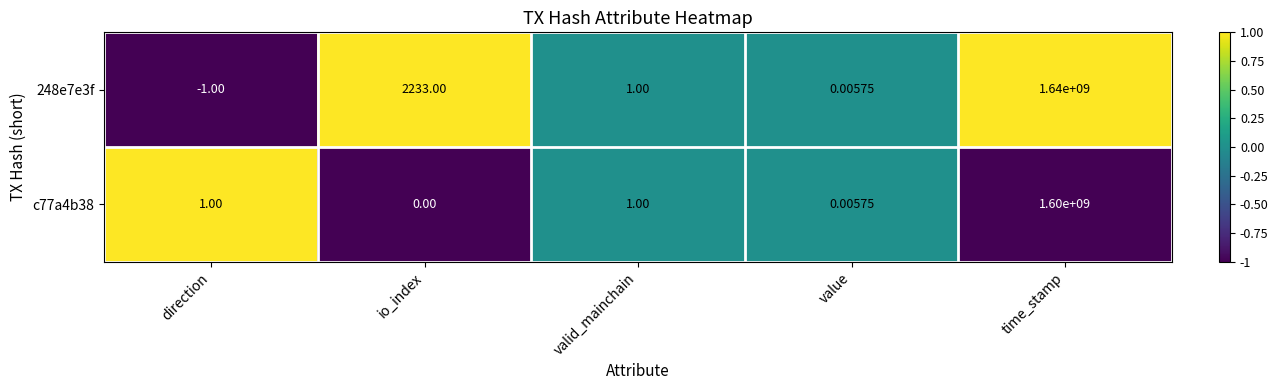

Is the value of c77a4b38 at time_stamp greater than the value of 248e7e3f at value?

Yes